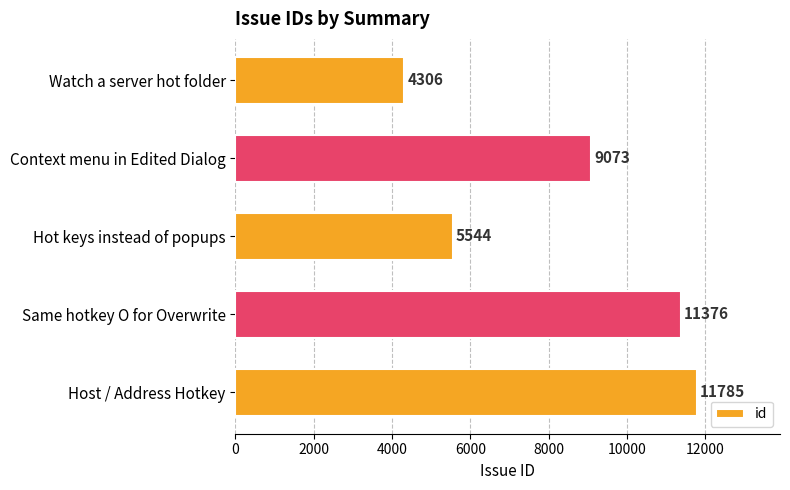

What is the difference between the values at Host / Address Hotkey and Context menu in Edited Dialog?

2712